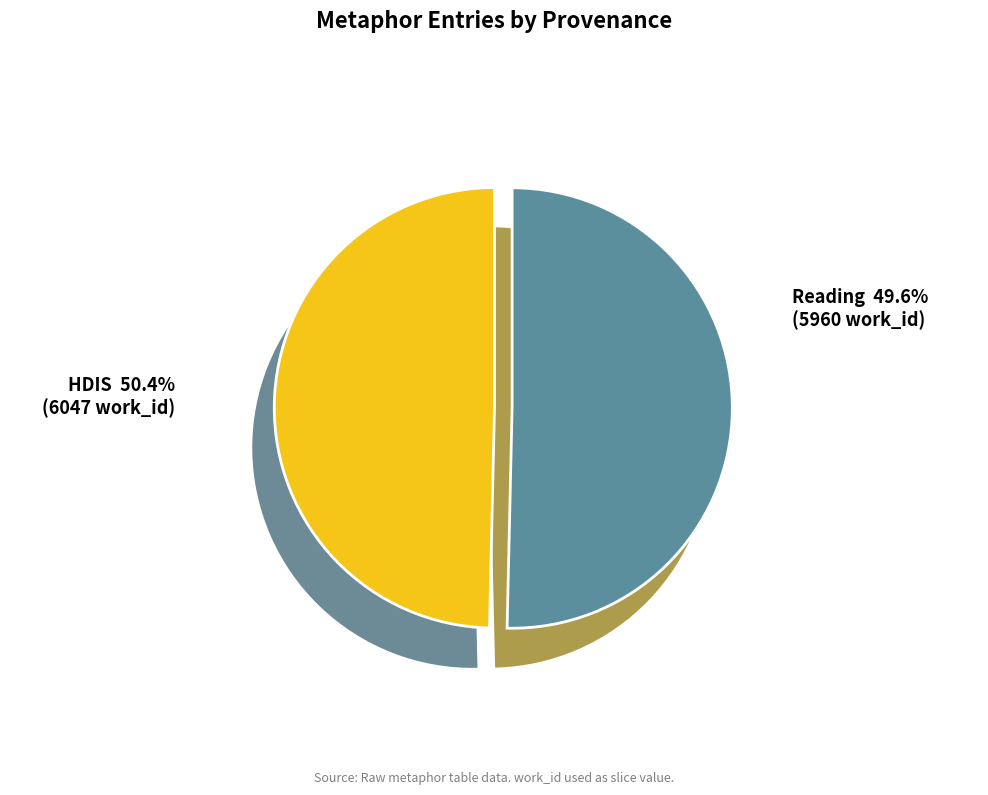

To the nearest percent, what is the combined percentage of HDIS and Reading?

100%